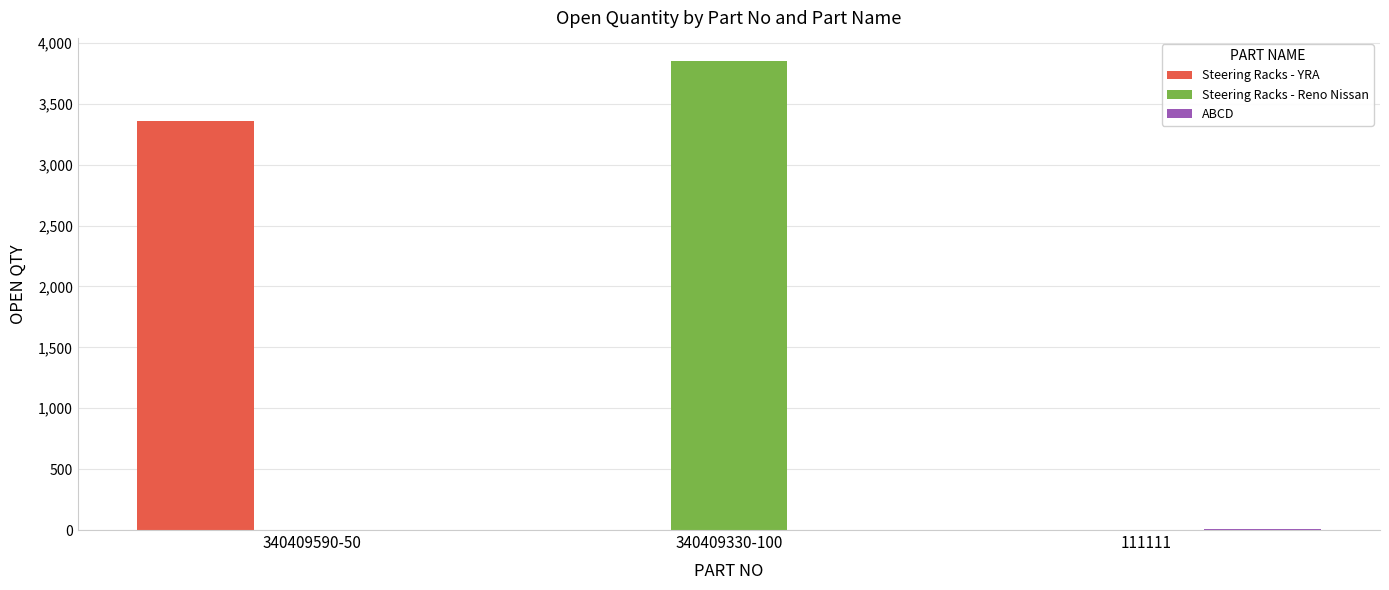

What is the maximum value shown in the chart?

3848